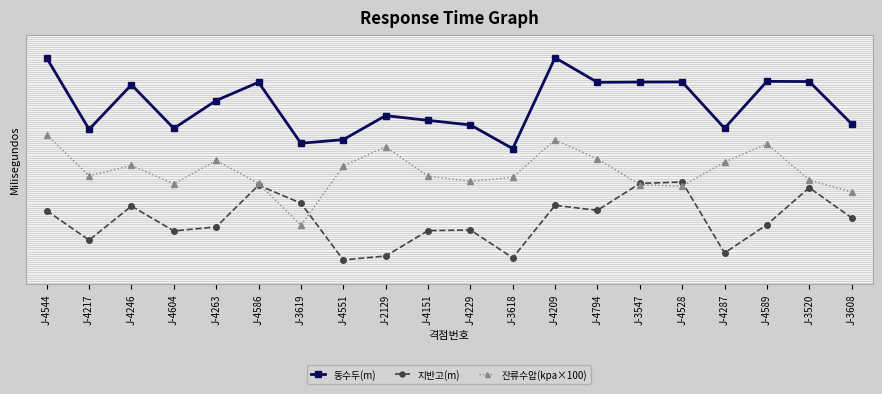

Where is the first local maximum for 동수두(m)?

J-4246